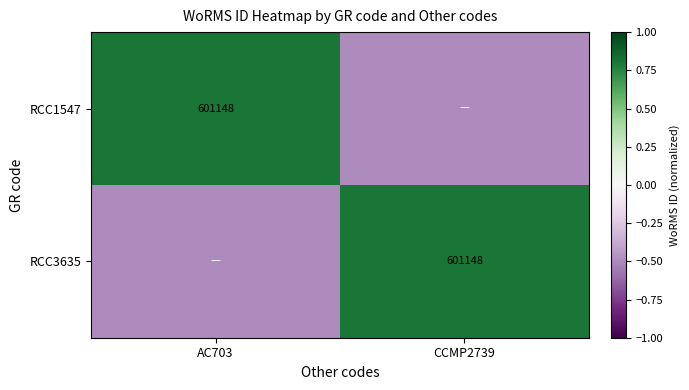

True or false: RCC1547 has a value of 883525.9 at AC703.

False